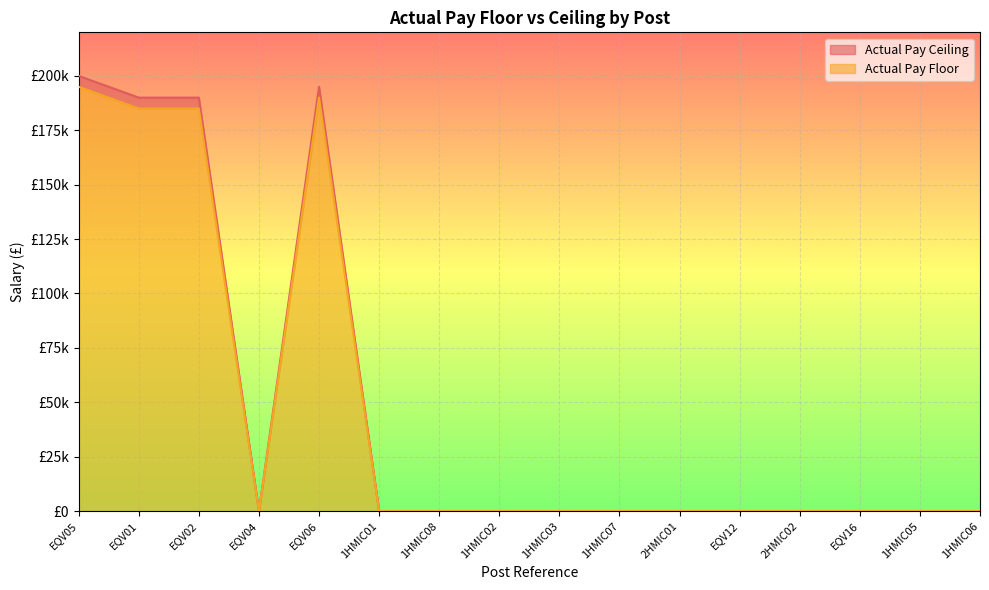

At which category does the chart reach its minimum across all series?

EQV04